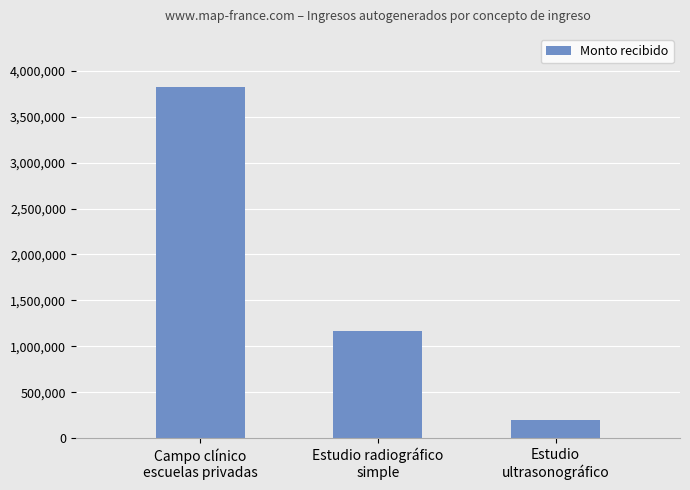

Rank the categories by value from lowest to highest.

Estudio
ultrasonográfico, Estudio radiográfico
simple, Campo clínico
escuelas privadas